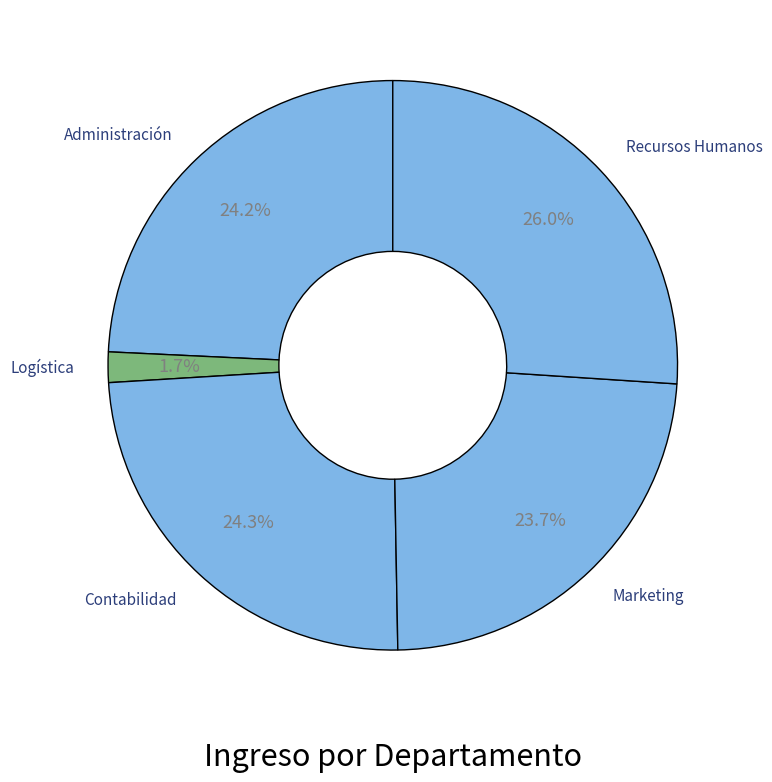

Approximately how many times larger is the value at Recursos Humanos compared to Marketing?

1.1